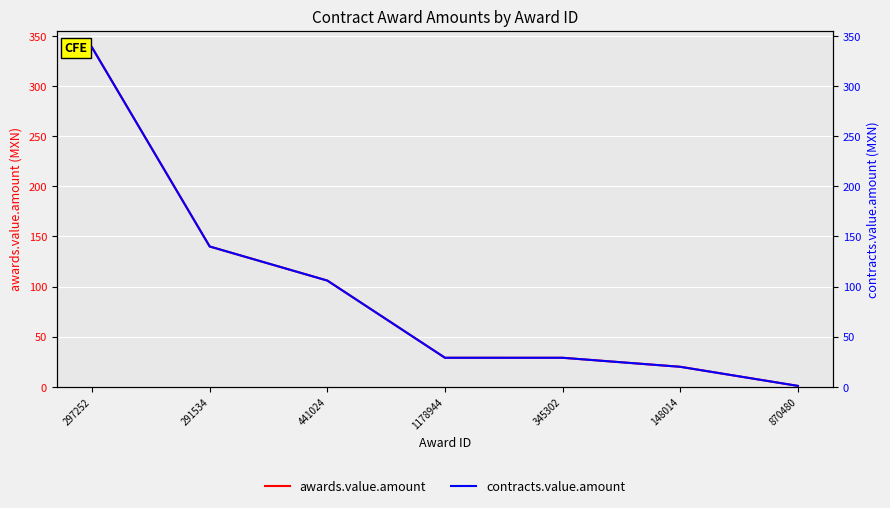

At 441024, list the series in order from largest to smallest.

awards.value.amount, contracts.value.amount